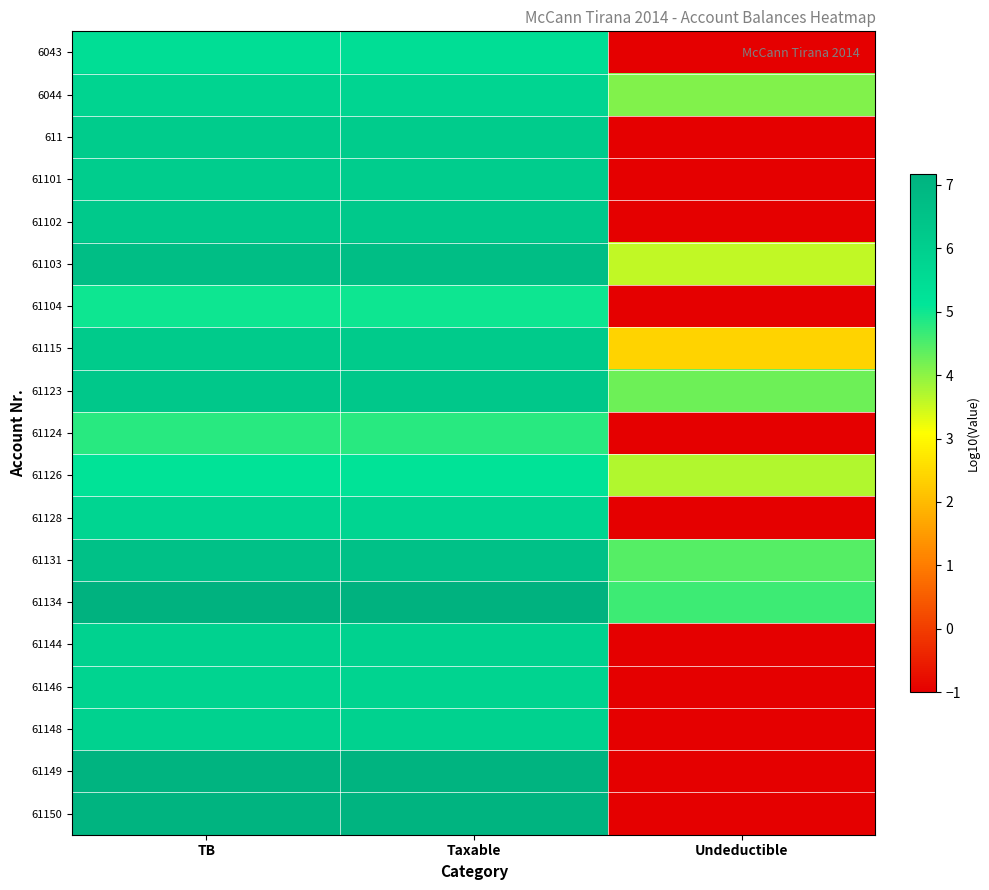

At which category is the sum across all series the highest?

TB